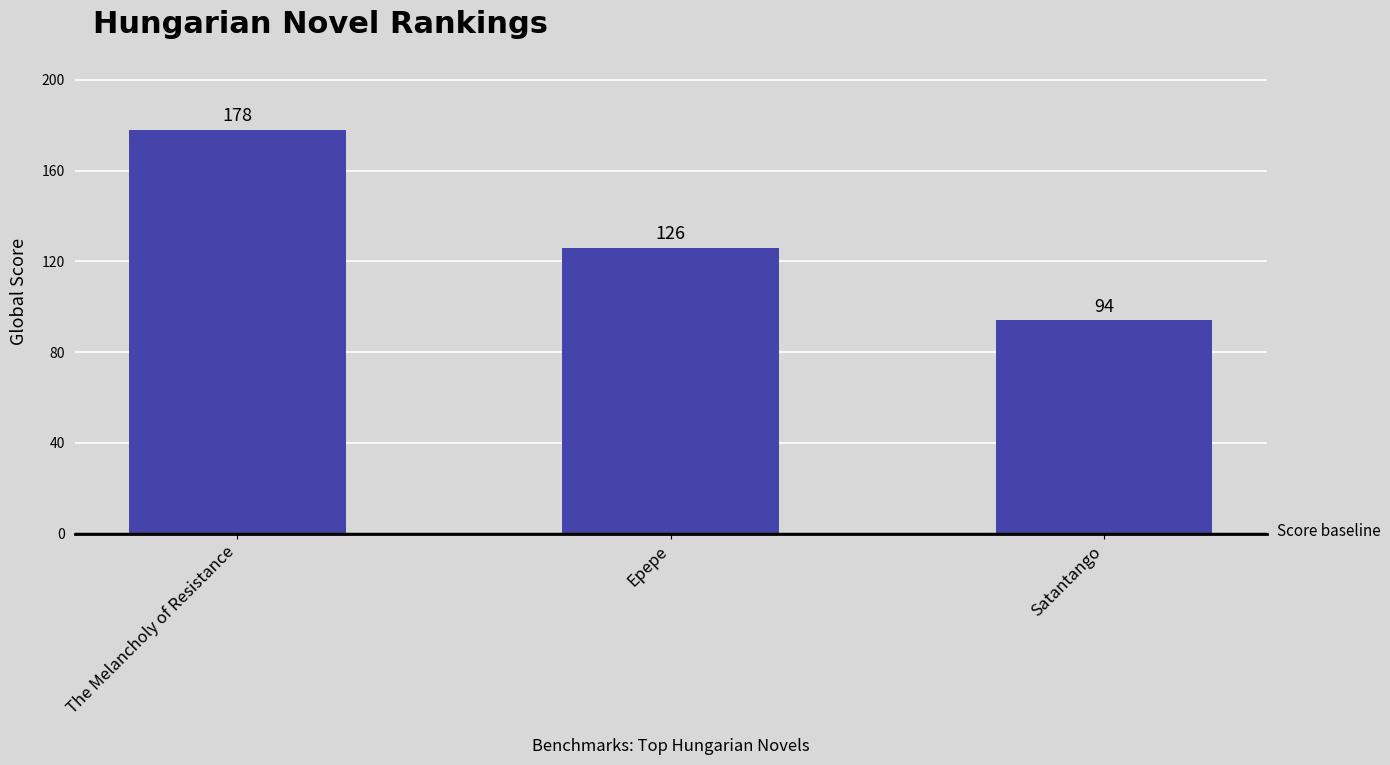

What position from the right is Satantango?

1